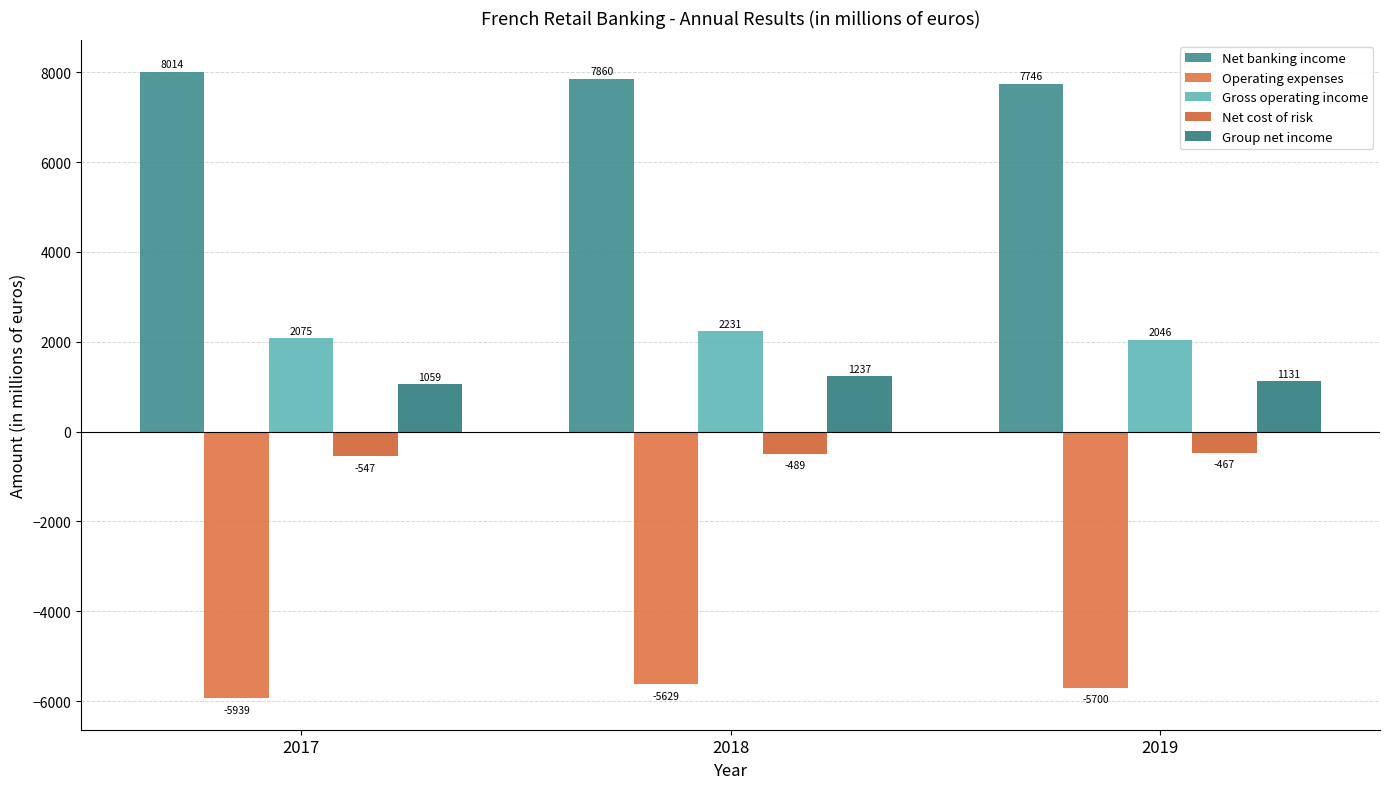

Which label corresponds to the largest value in the chart?

2017